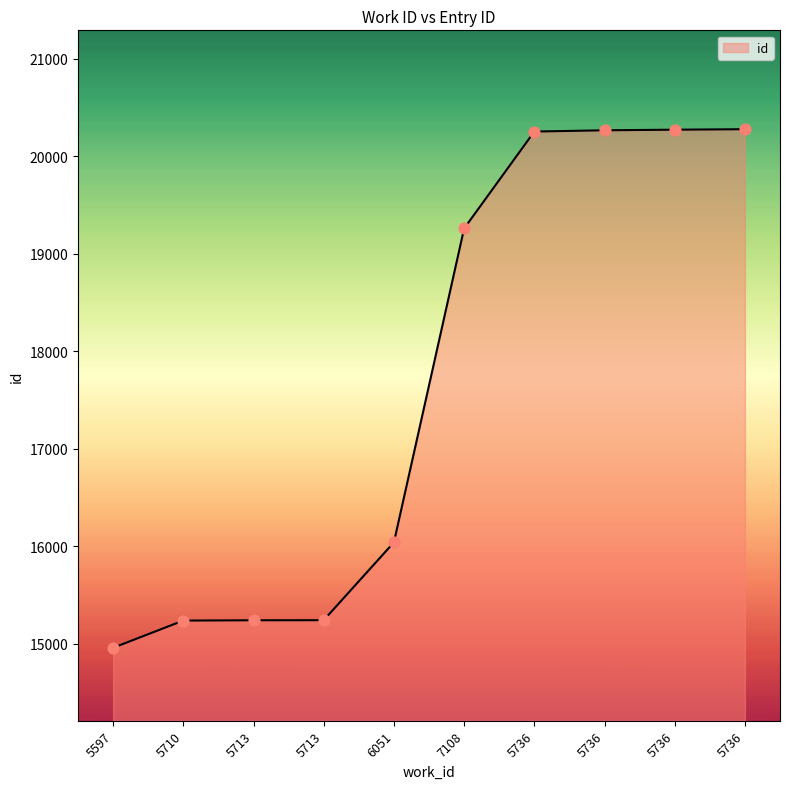

Which has a higher value, 5736 or 5736?

5736